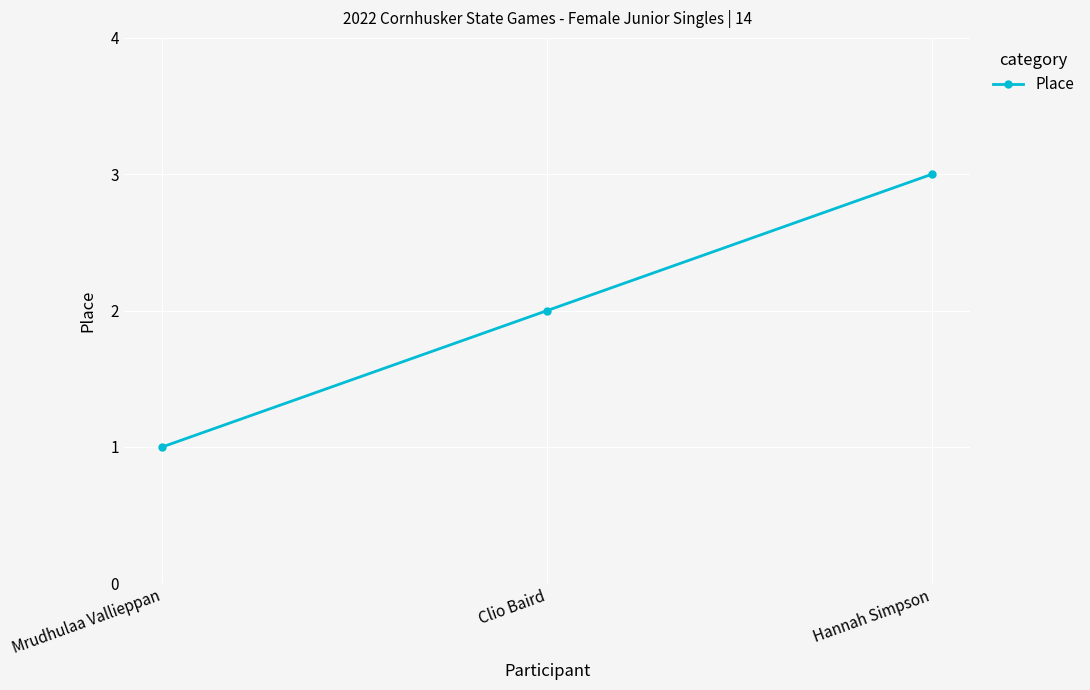

List the labels in order of value, largest first.

Hannah Simpson, Clio Baird, Mrudhulaa Vallieppan